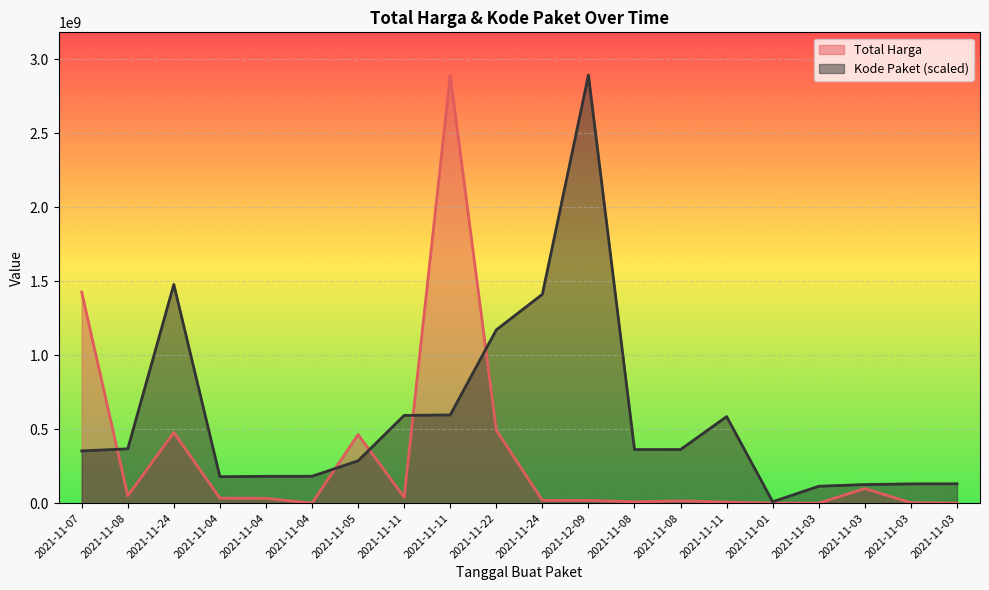

What is the average value of the Kode Paket series?

575561141.3